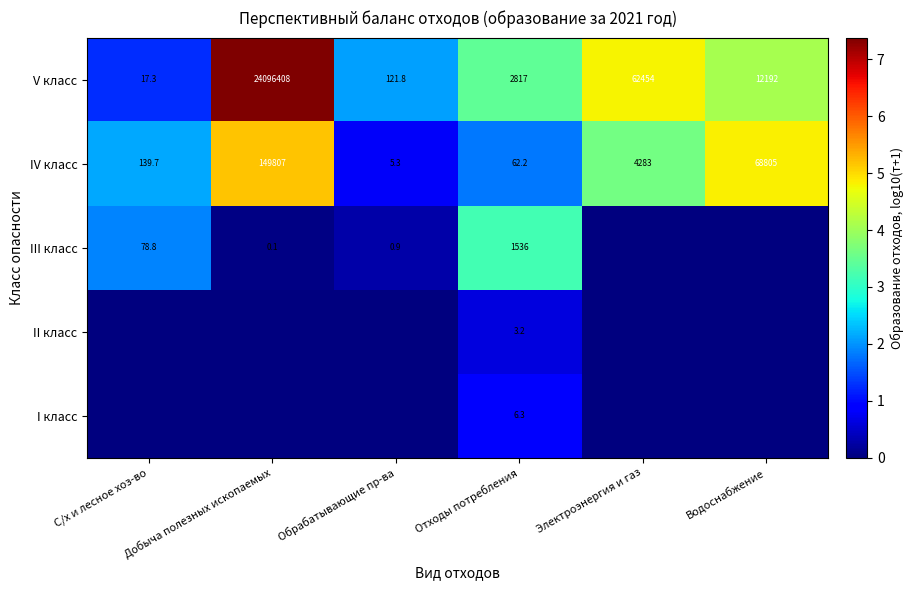

What is the total value across all series at Отходы потребления?

4424.7